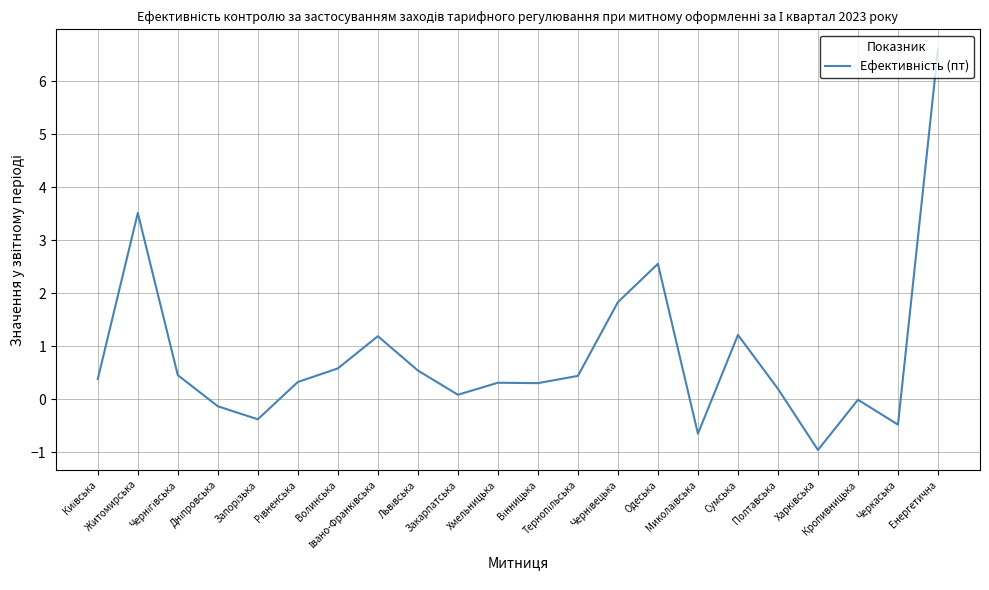

What is the maximum value shown in the chart?

6.6